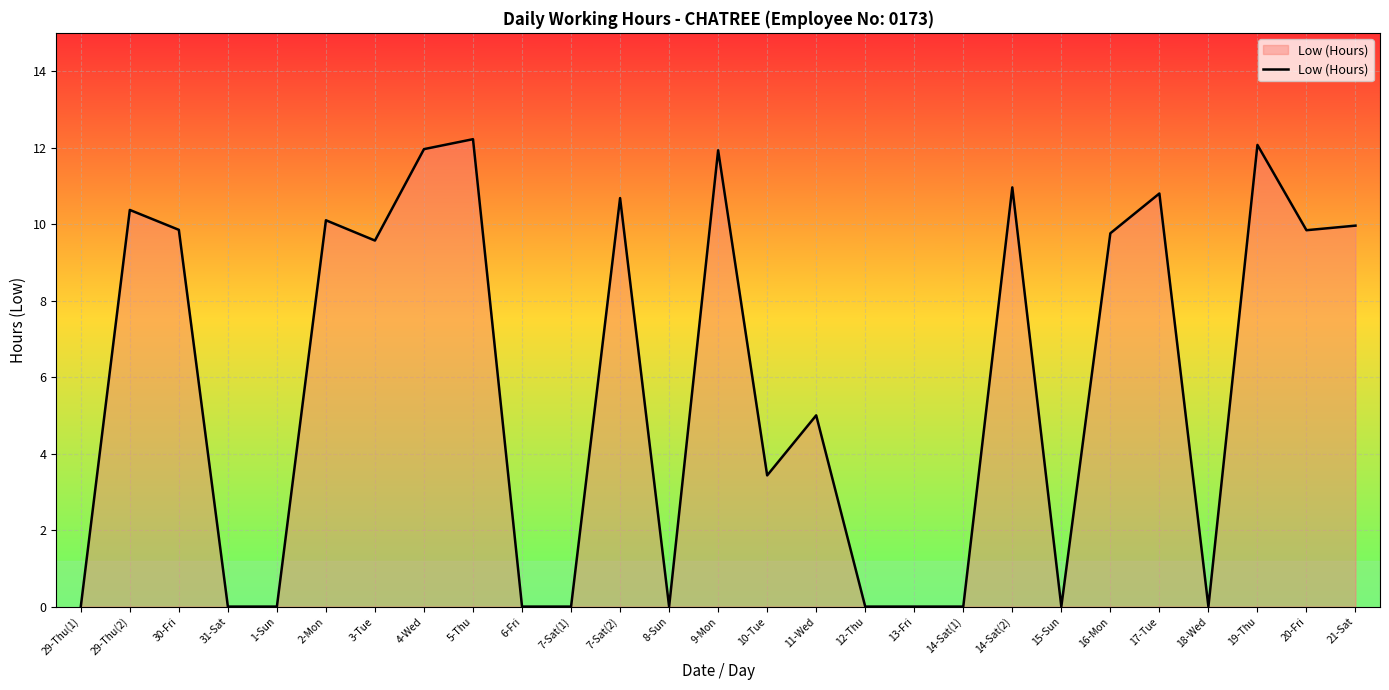

At which category does the chart reach its peak across all series?

5-Thu